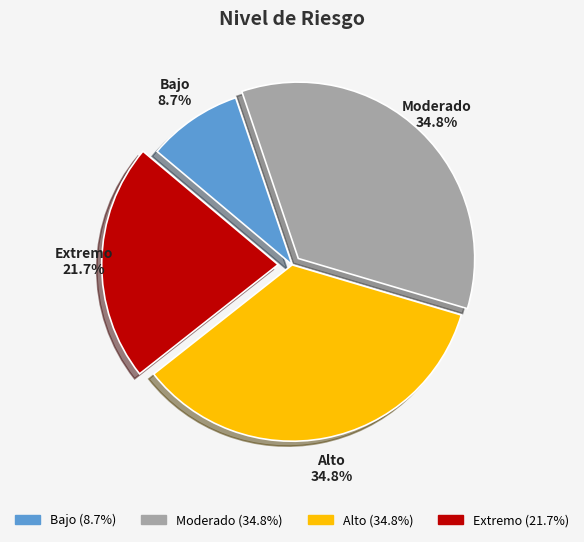

Approximately how many times larger is the value at Alto compared to Extremo?

1.6